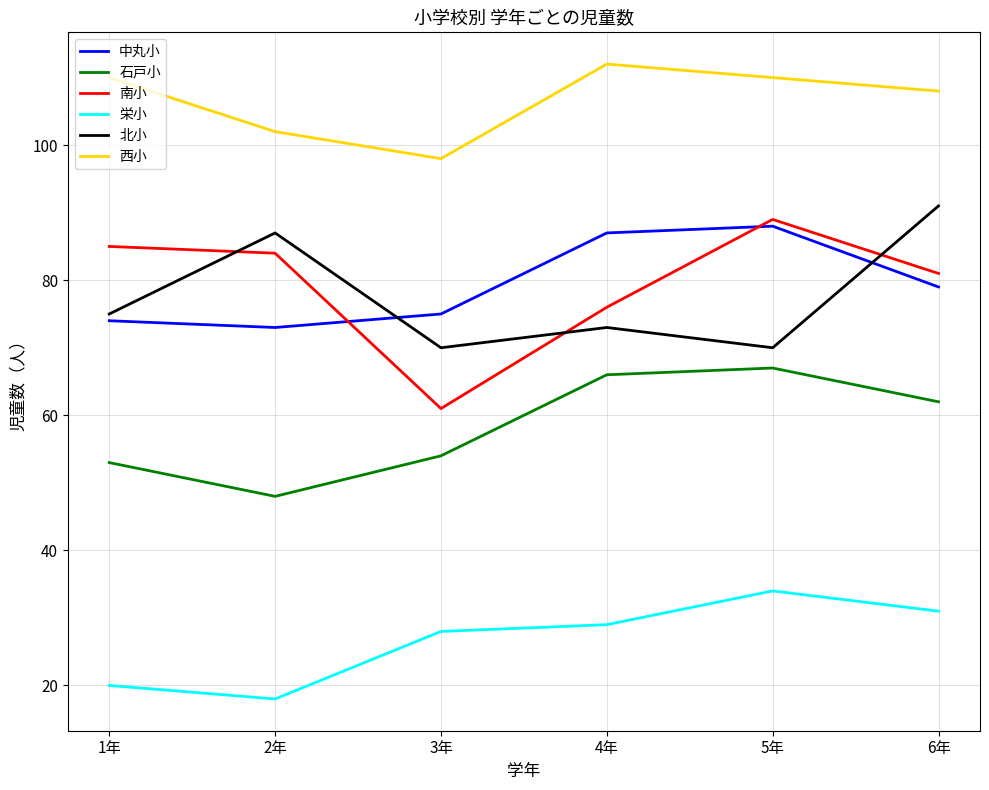

Does the chart display data point markers on the line(s)?

No